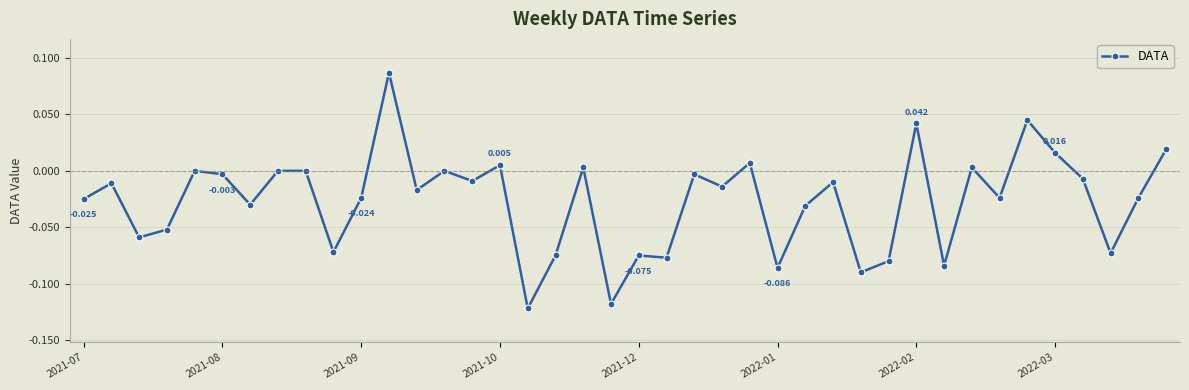

True or false: the data has more than 2 interior local peaks.

True